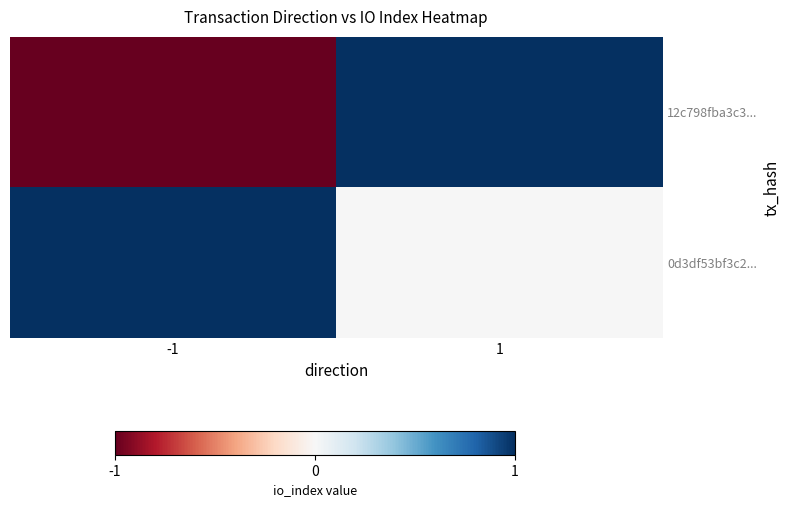

Between 1 and -1, which is larger?

1